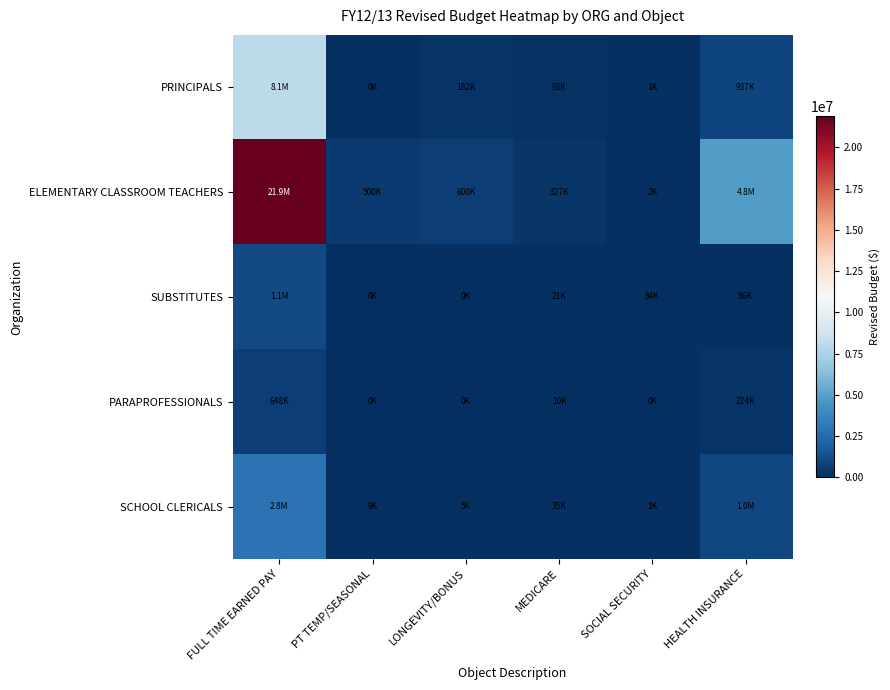

Reading left to right, list all the values displayed in this chart.

PRINCIPALS: FULL TIME EARNED PAY=8054950	PT TEMP/SEASONAL=0	LONGEVITY/BONUS=182310	MEDICARE=92753	SOCIAL SECURITY=1085	HEALTH INSURANCE=937468
ELEMENTARY CLASSROOM TEACHERS: FULL TIME EARNED PAY=21870992	PT TEMP/SEASONAL=500000	LONGEVITY/BONUS=600000	MEDICARE=327159	SOCIAL SECURITY=2433	HEALTH INSURANCE=4803102
SUBSTITUTES: FULL TIME EARNED PAY=1100000	PT TEMP/SEASONAL=0	LONGEVITY/BONUS=0	MEDICARE=21082	SOCIAL SECURITY=84064	HEALTH INSURANCE=55610
PARAPROFESSIONALS: FULL TIME EARNED PAY=648452	PT TEMP/SEASONAL=0	LONGEVITY/BONUS=0	MEDICARE=10188	SOCIAL SECURITY=0	HEALTH INSURANCE=224118
SCHOOL CLERICALS: FULL TIME EARNED PAY=2839806	PT TEMP/SEASONAL=9200	LONGEVITY/BONUS=4738	MEDICARE=34752	SOCIAL SECURITY=751	HEALTH INSURANCE=1014564